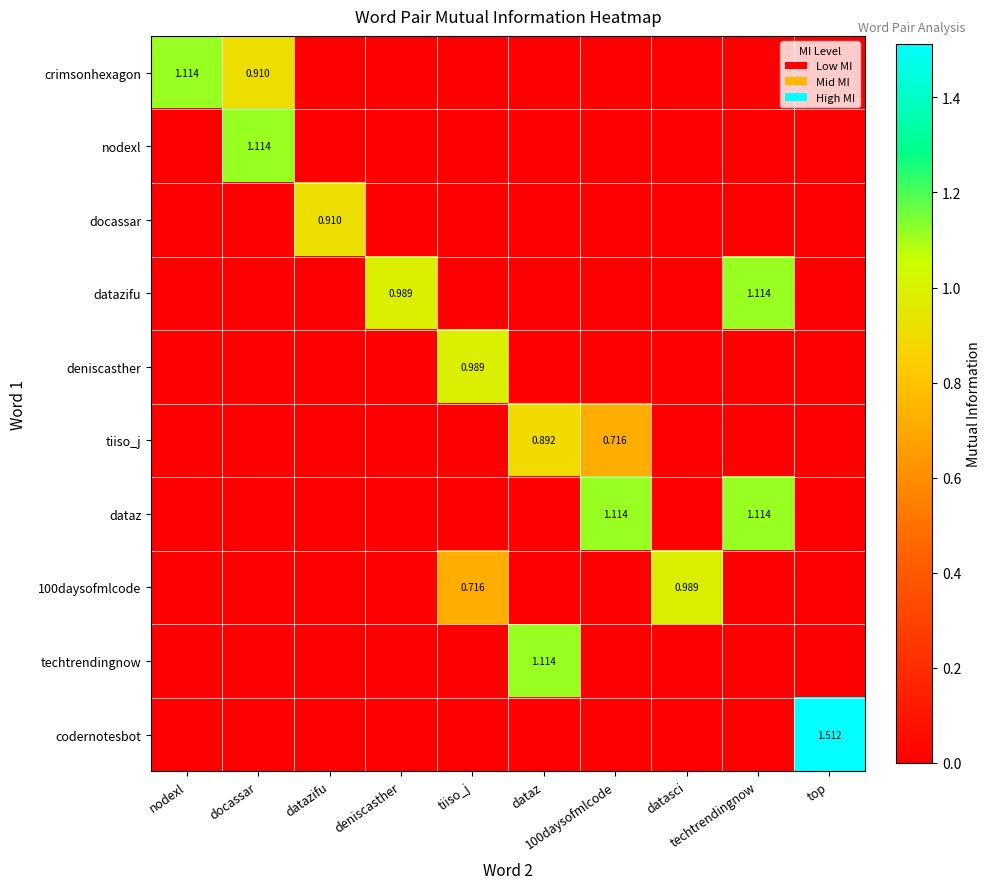

What is the difference between the maximum and minimum values in the codernotesbot series?

1.5